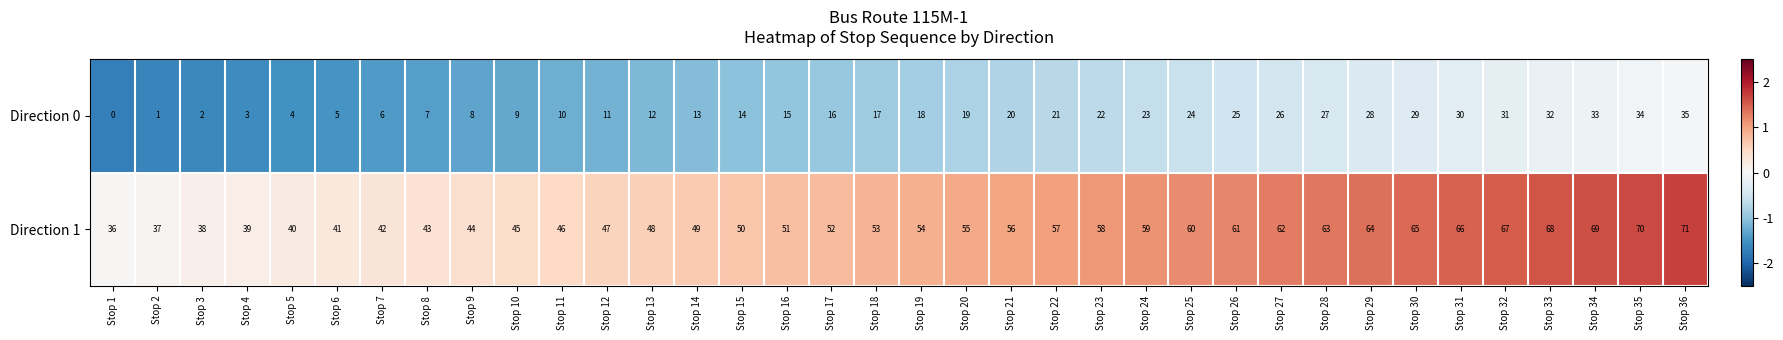

The Direction 0 series shows 19 at Stop 30. True or false?

False